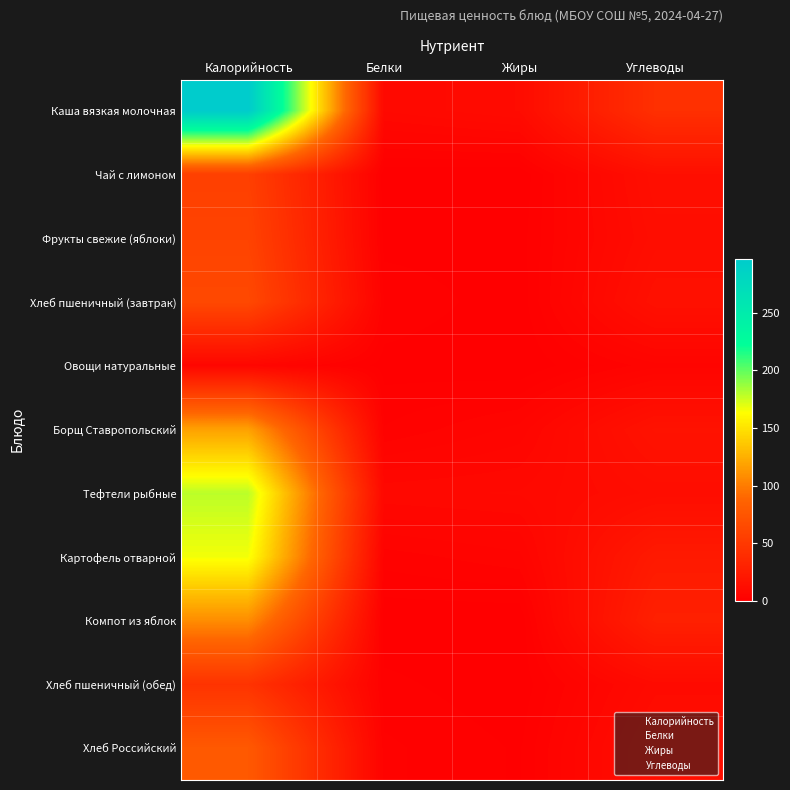

Reading left to right, extract all data points from this chart.

Каша вязкая молочная: Калорийность=297.0	Белки=8.2	Жиры=10.5	Углеводы=42.2
Чай с лимоном: Калорийность=56.0	Белки=0.2	Жиры=0.0	Углеводы=13.6
Фрукты свежие (яблоки): Калорийность=59.0	Белки=0.5	Жиры=0.5	Углеводы=12.2
Хлеб пшеничный (завтрак): Калорийность=63.8	Белки=2.3	Жиры=0.3	Углеводы=14.9
Овощи натуральные: Калорийность=6.0	Белки=0.6	Жиры=0.0	Углеводы=4.2
Борщ Ставропольский: Калорийность=118.0	Белки=2.4	Жиры=5.1	Углеводы=16.5
Тефтели рыбные: Калорийность=179.0	Белки=7.8	Жиры=8.2	Углеводы=12.0
Картофель отварной: Калорийность=166.0	Белки=2.9	Жиры=4.3	Углеводы=23.0
Компот из яблок: Калорийность=108.2	Белки=0.2	Жиры=0.0	Углеводы=28.5
Хлеб пшеничный (обед): Калорийность=45.0	Белки=1.5	Жиры=0.2	Углеводы=9.9
Хлеб Российский: Калорийность=78.0	Белки=2.6	Жиры=1.0	Углеводы=12.8